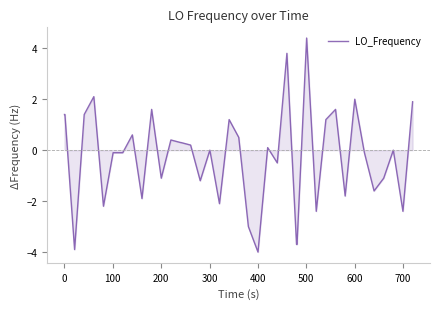

What is the maximum value shown in the chart?

4.4